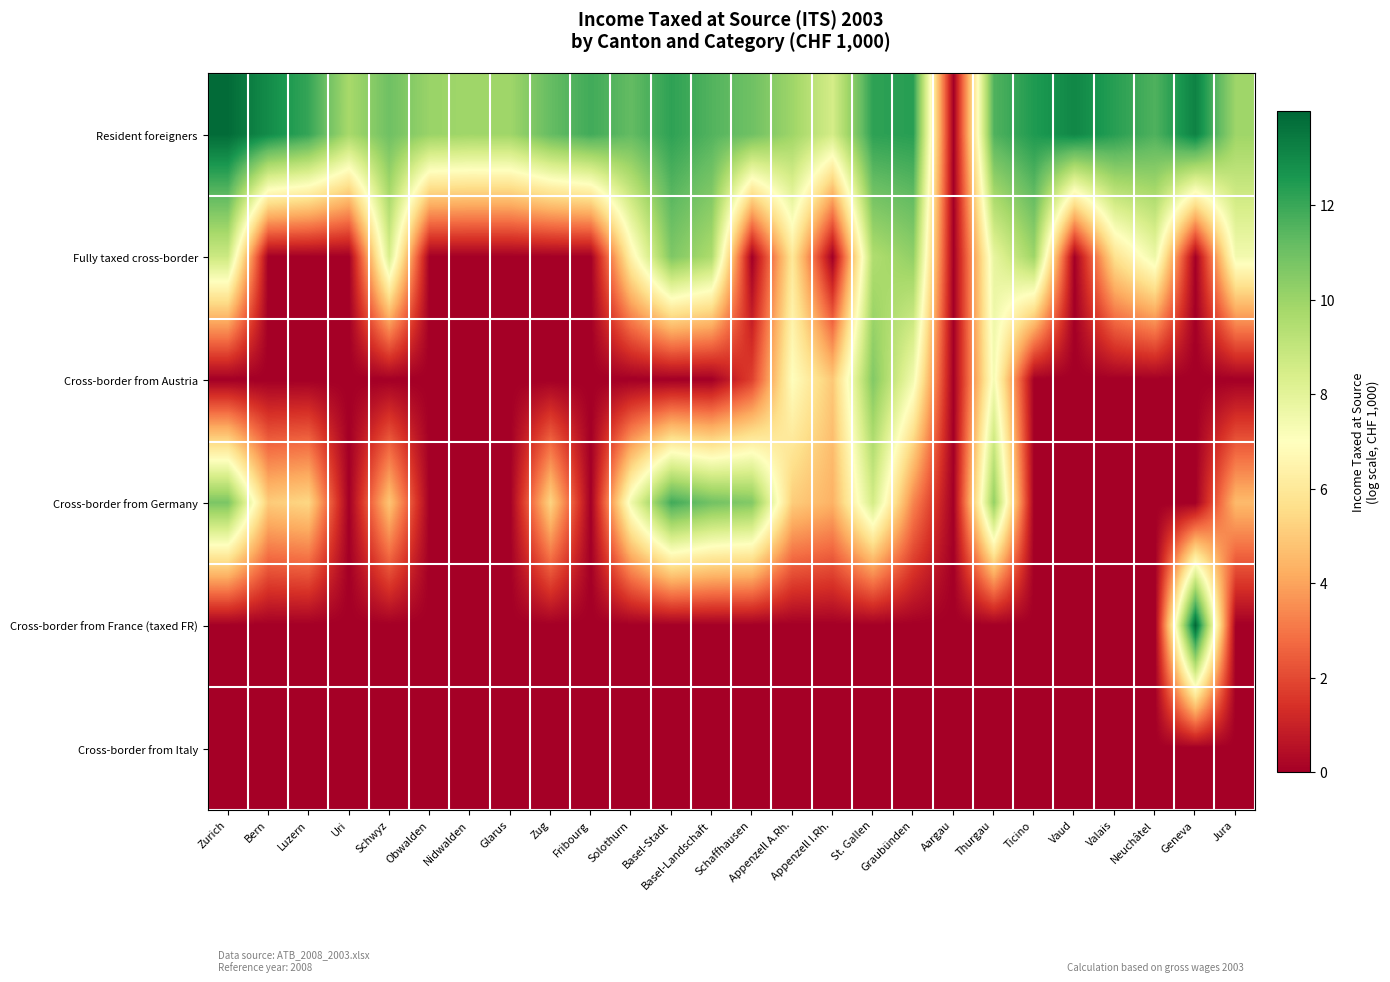

What is the difference between the highest and lowest values at Obwalden?

10.0